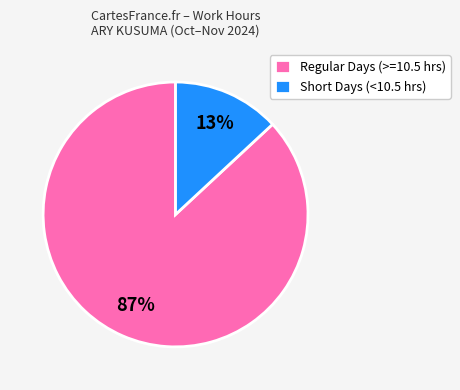

Which category has the biggest portion of the pie?

Regular Days (>=10.5 hrs)